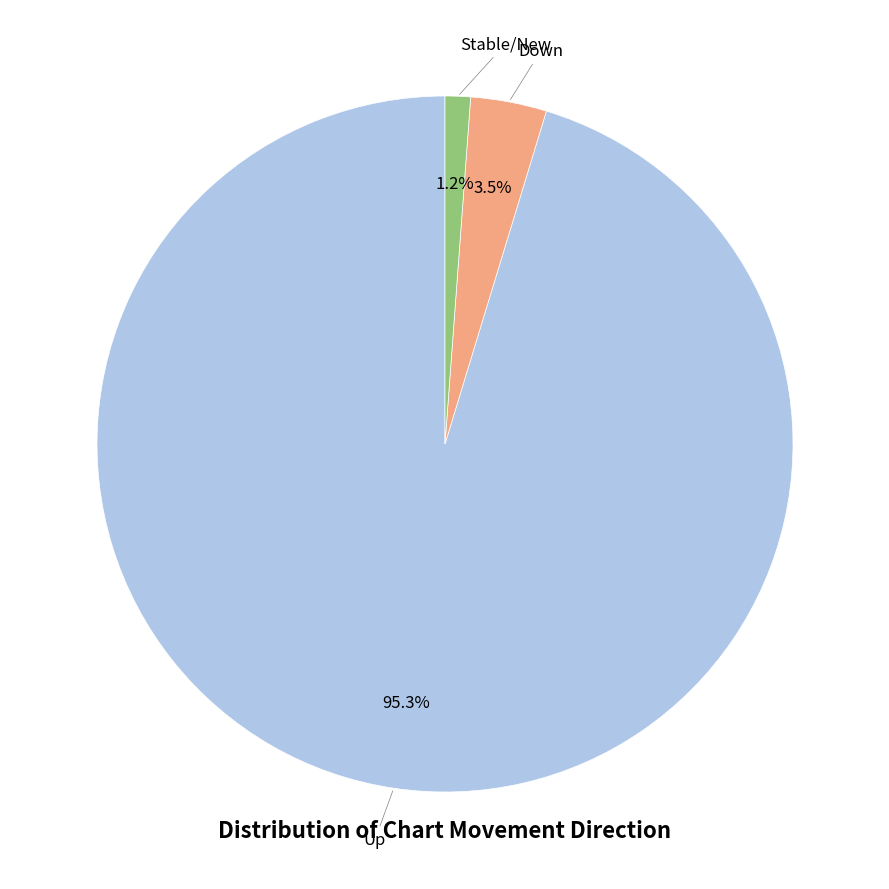

Which has a higher value, Up or Down?

Up